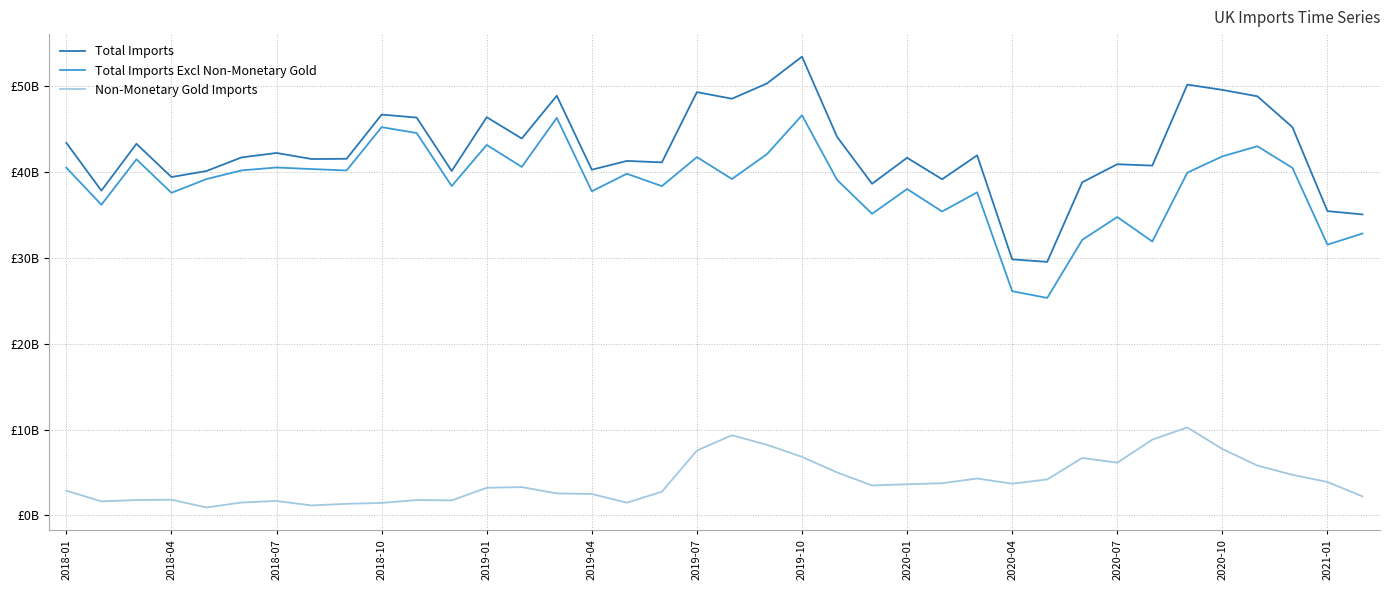

In Total Imports Excl Non-Monetary Gold, how many points are lower than both neighbors (excluding endpoints)?

13